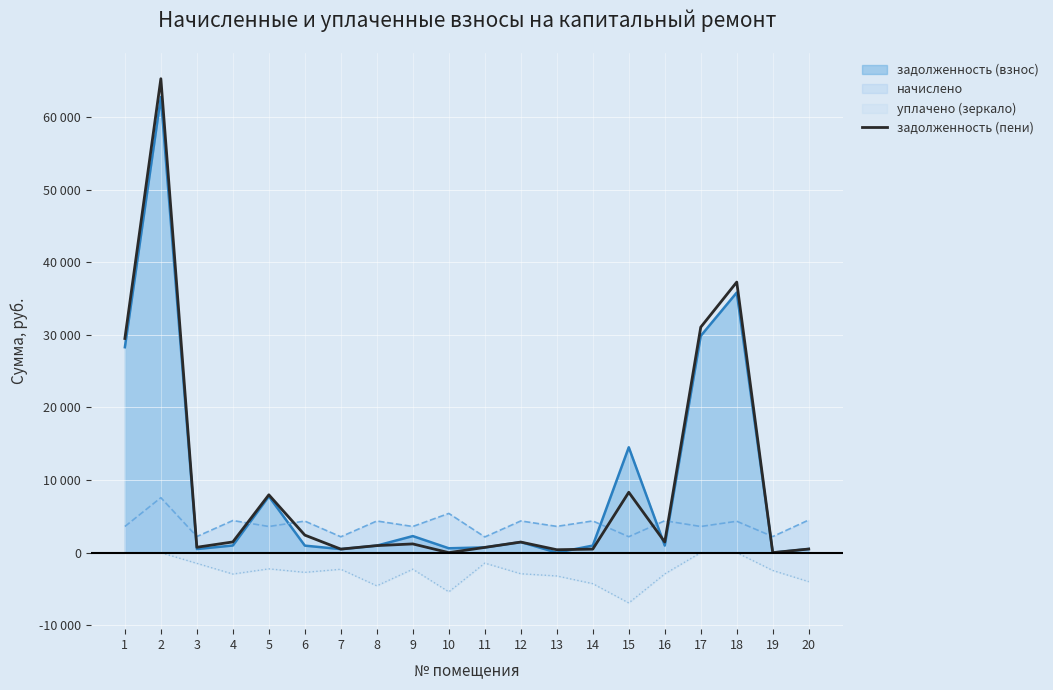

What are all the series names shown in the legend?

задолженность (взнос), начислено, уплачено (зеркало), задолженность (пени)